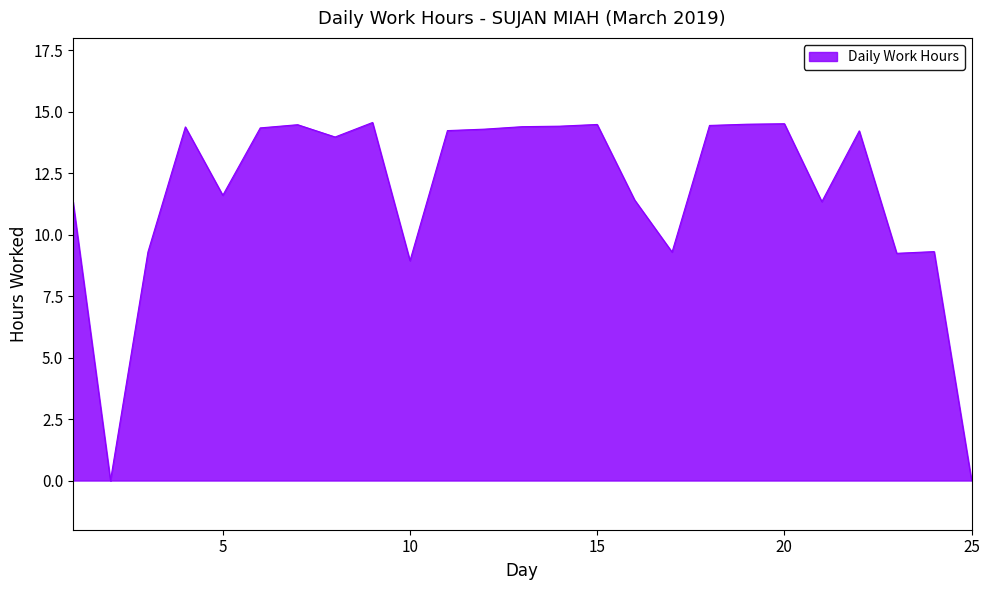

What is the difference between the maximum and minimum values?

14.6